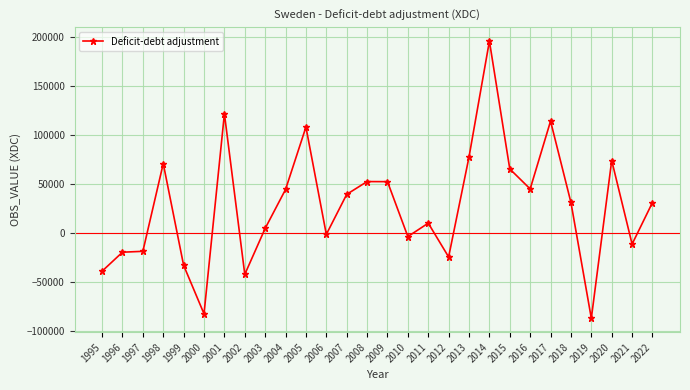

What is the greatest value displayed?

196168